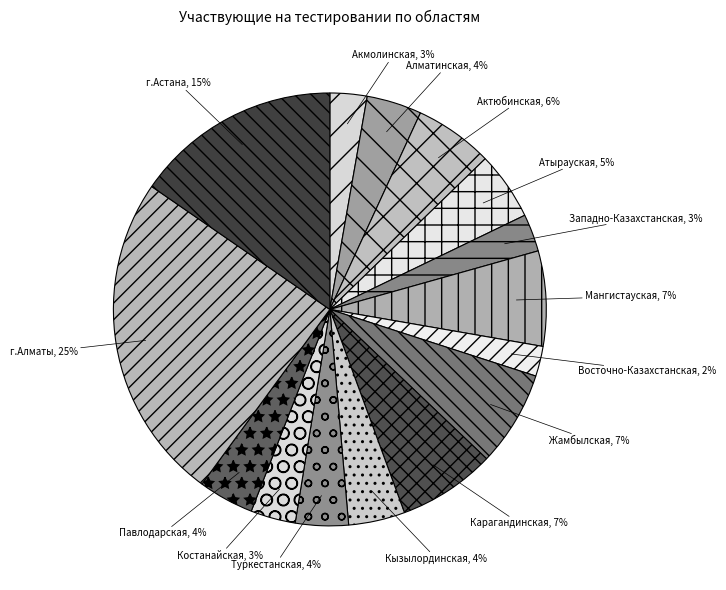

Which slice is the smallest?

Восточно-Казахстанская